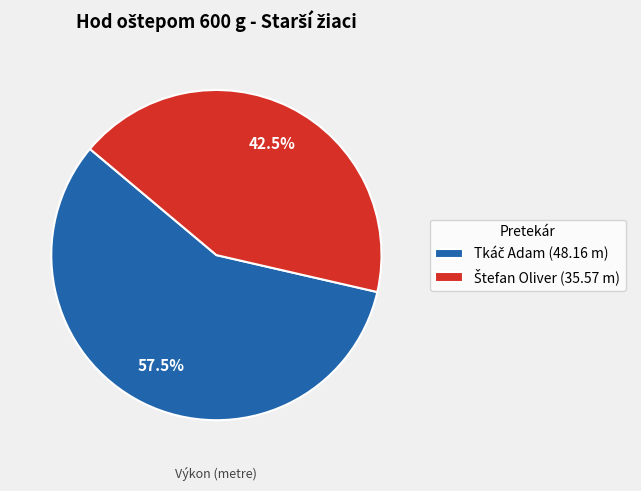

To the nearest percent, what is the difference between the largest and smallest slice percentages?

15%